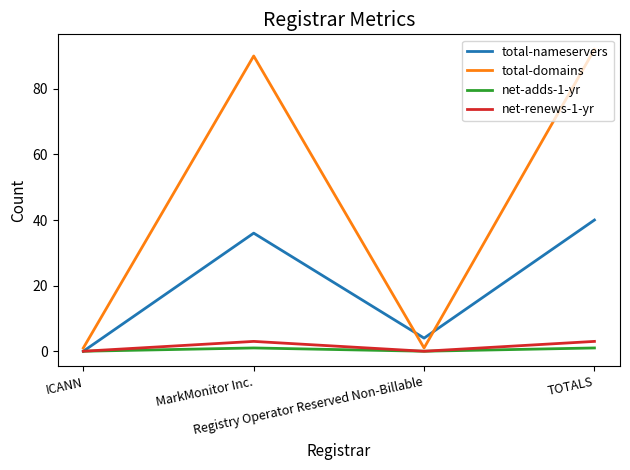

Which series changed the most between MarkMonitor Inc. and Registry Operator Reserved Non-Billable?

total-domains